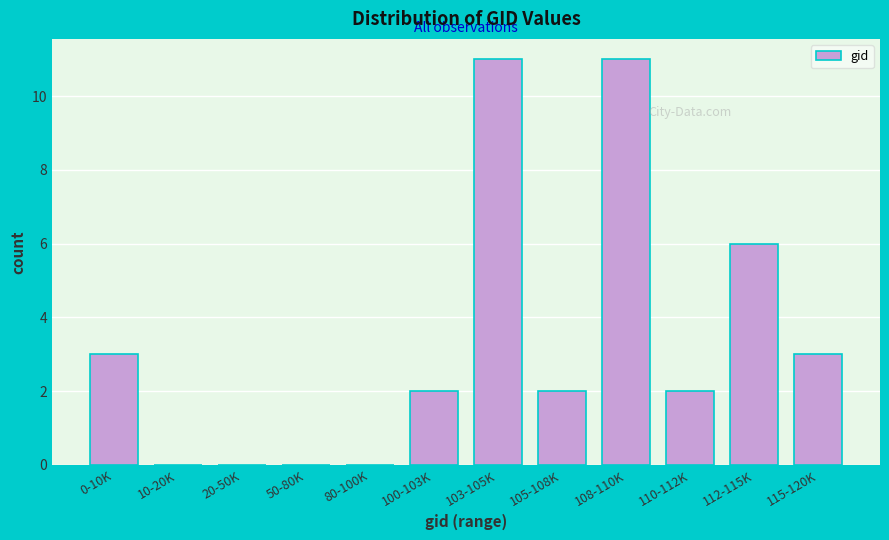

Reading left to right, transcribe all the data shown in this chart.

0-10K=3	10-20K=0	20-50K=0	50-80K=0	80-100K=0	100-103K=2	103-105K=11	105-108K=2	108-110K=11	110-112K=2	112-115K=6	115-120K=3